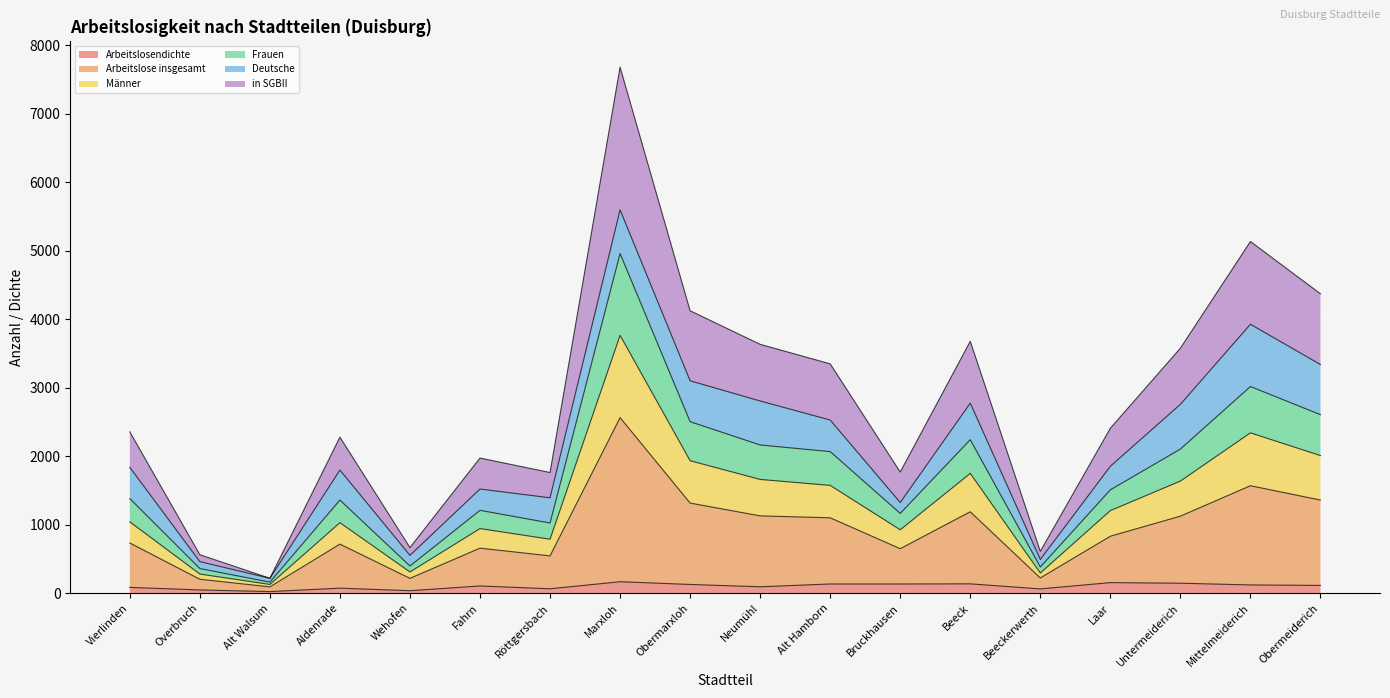

At which category does the chart reach its peak across all series?

Marxloh